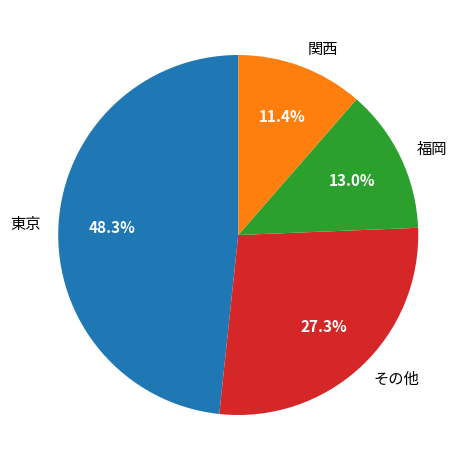

Rank the categories by value from lowest to highest.

関西, 福岡, その他, 東京